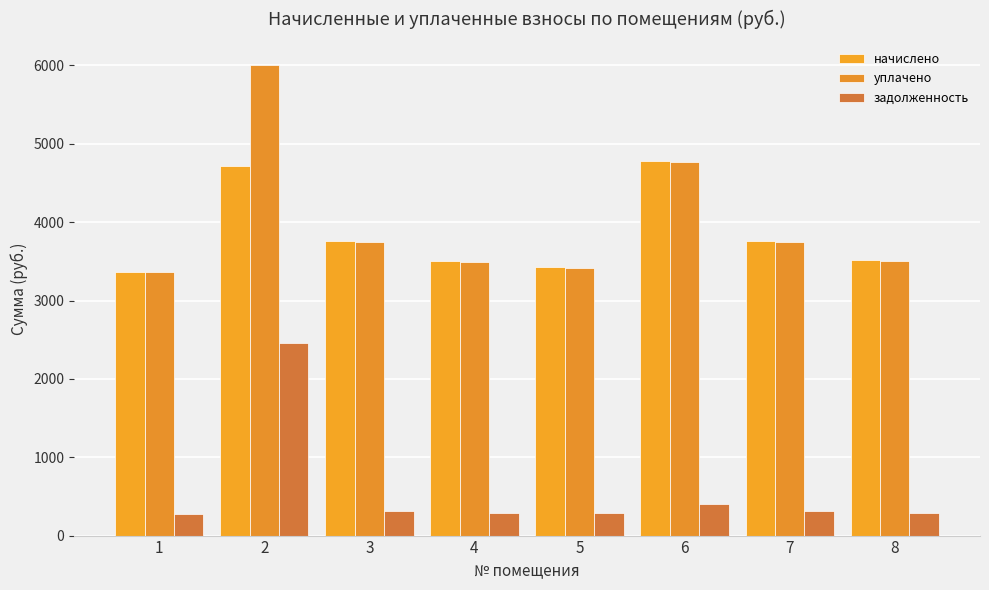

What is the difference between the maximum and minimum values in the начислено series?

1417.0